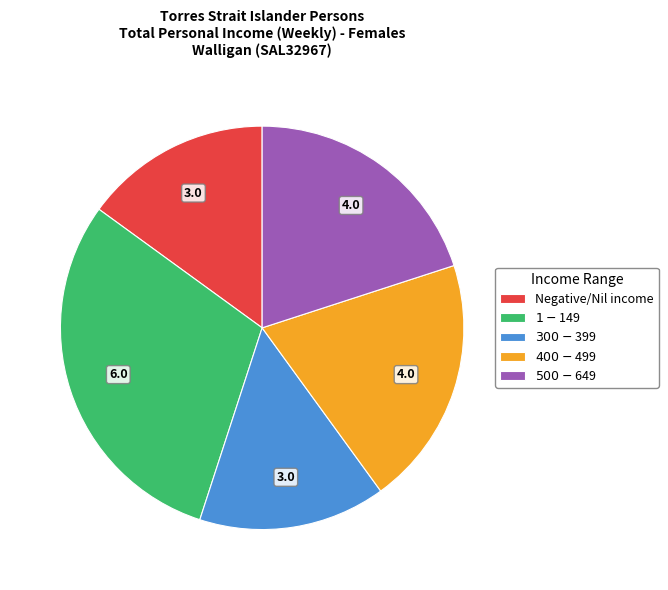

True or false: Negative/Nil income accounts for 1% of the total.

False